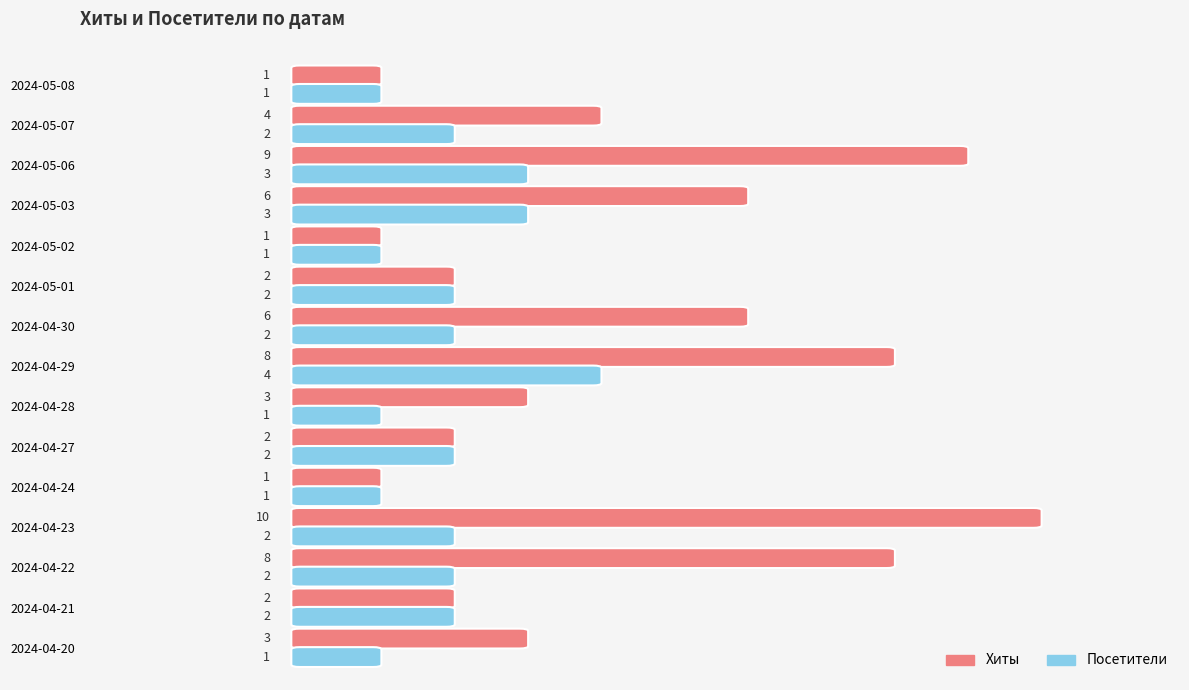

How many bars are there in each group?

2